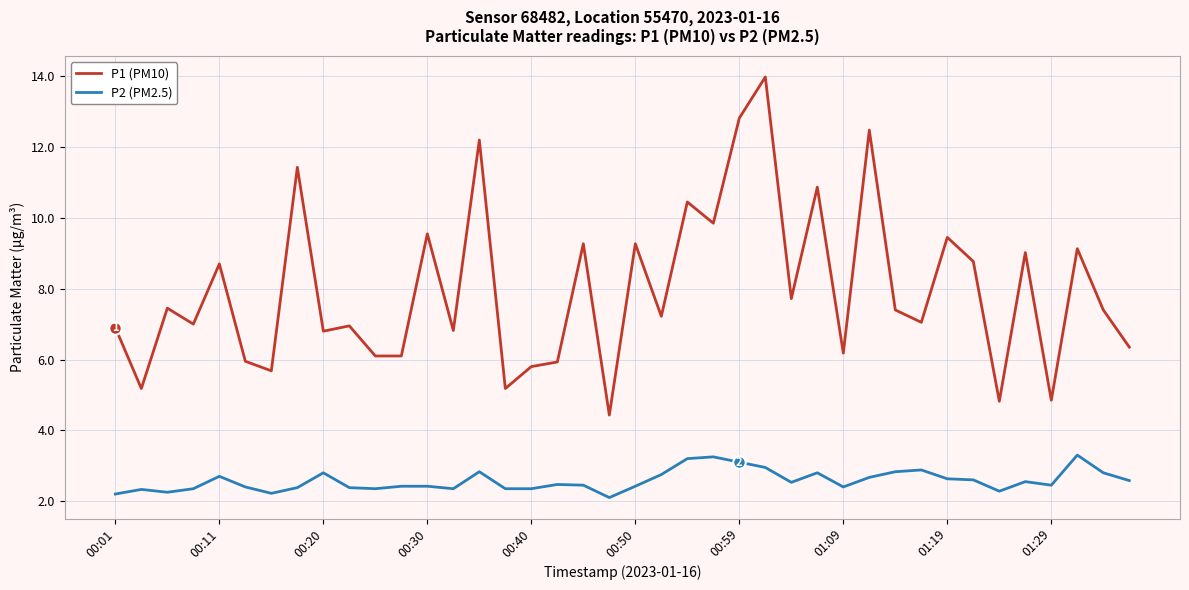

Which series has the largest total across all categories?

P1 (PM10)